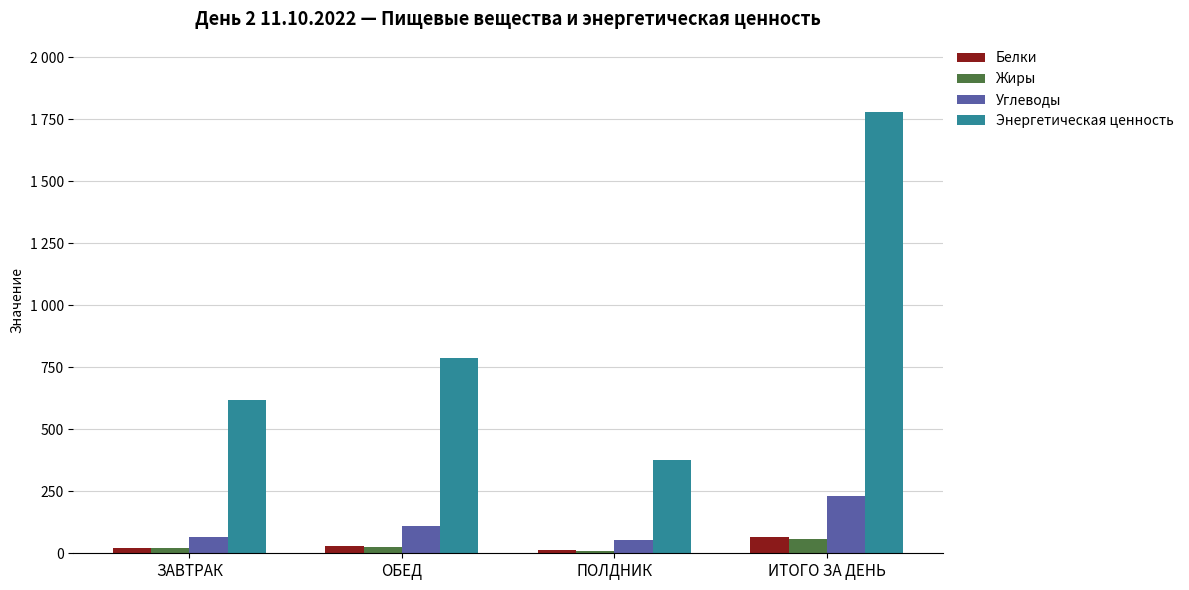

Rank the categories by Белки value from highest to lowest.

ИТОГО ЗА ДЕНЬ, ОБЕД, ЗАВТРАК, ПОЛДНИК